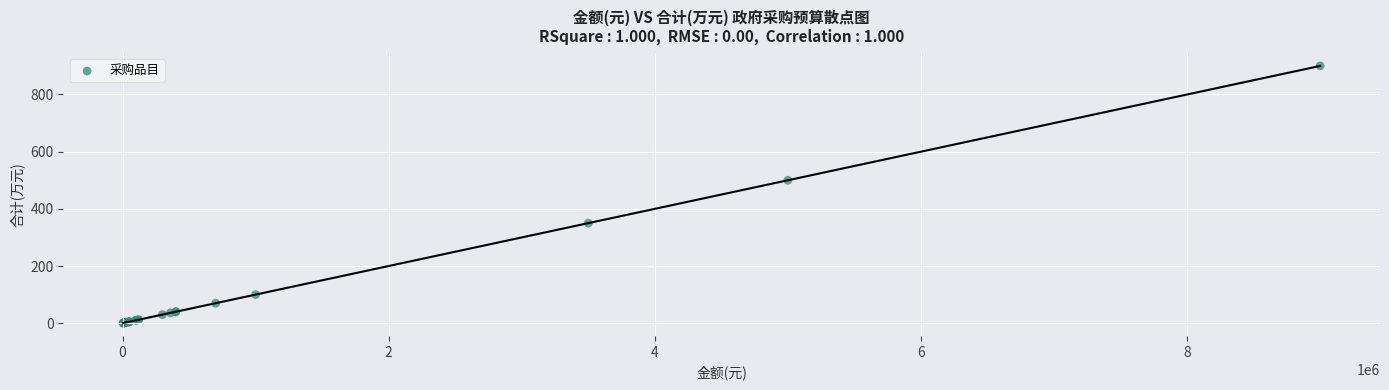

What Y value in the scatter plot is closest to 450?

500.0